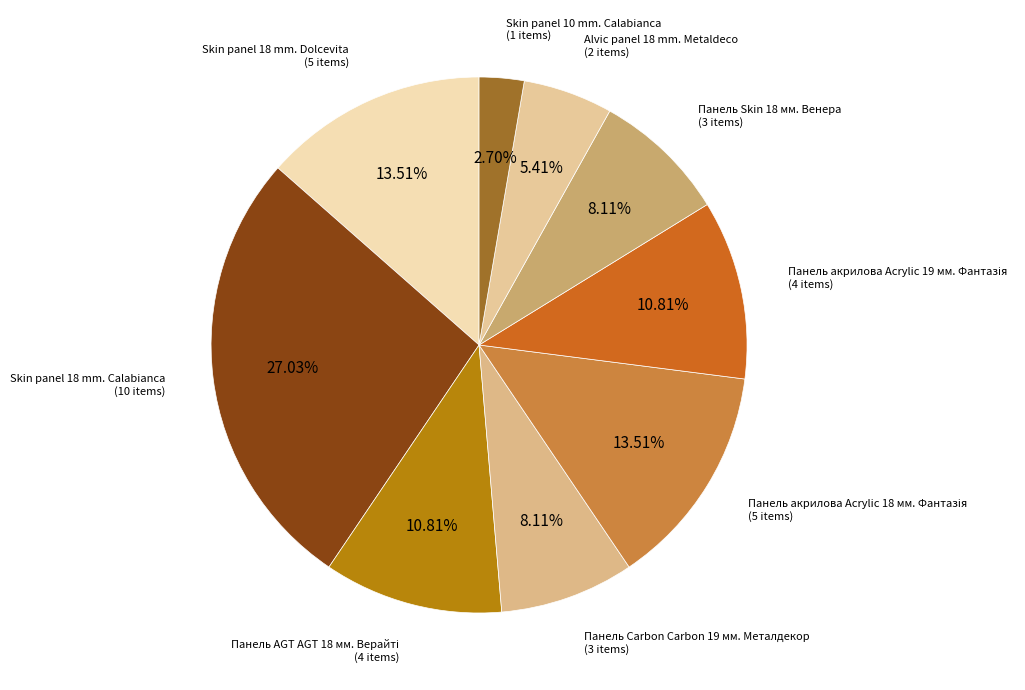

To the nearest percent, what is the difference between the largest and smallest slice percentages?

24%